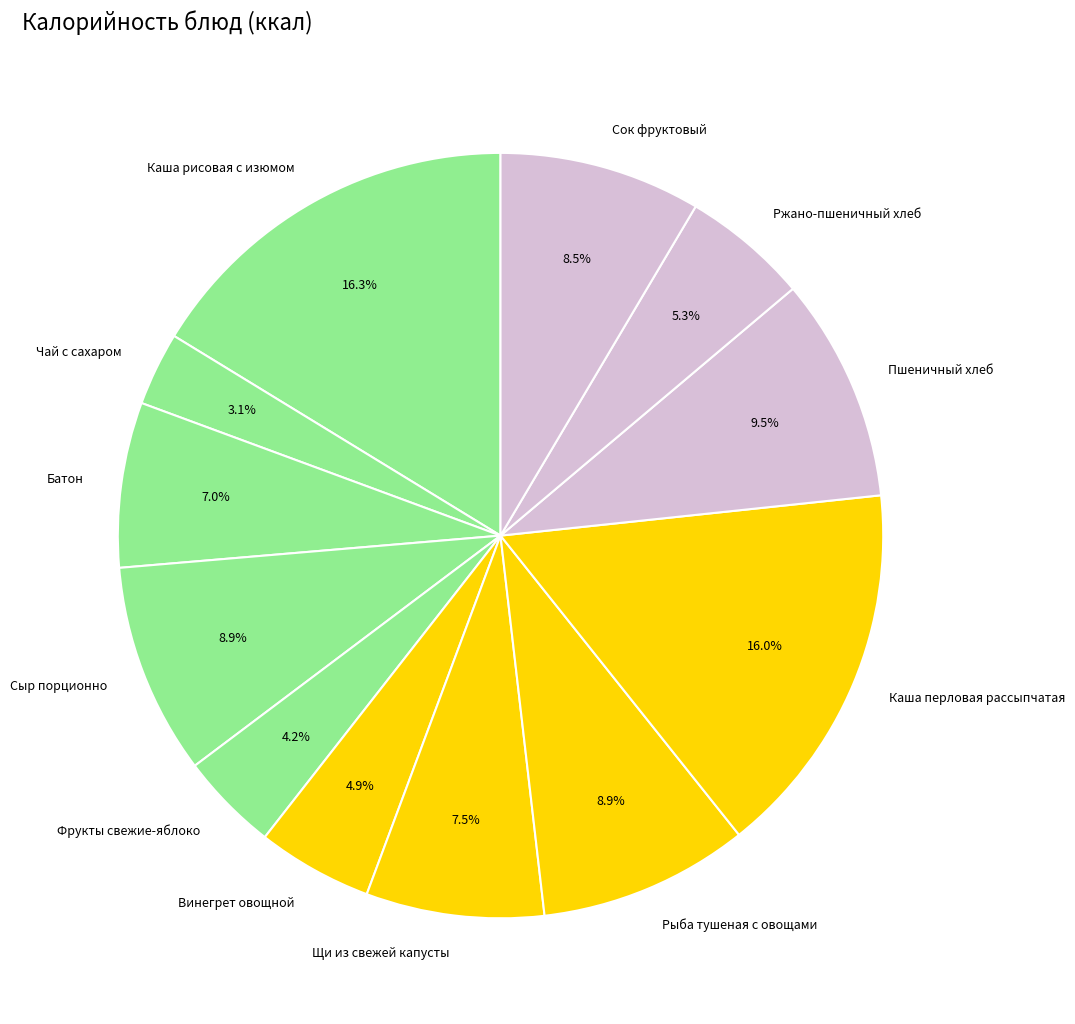

Is there a majority slice in this chart?

No